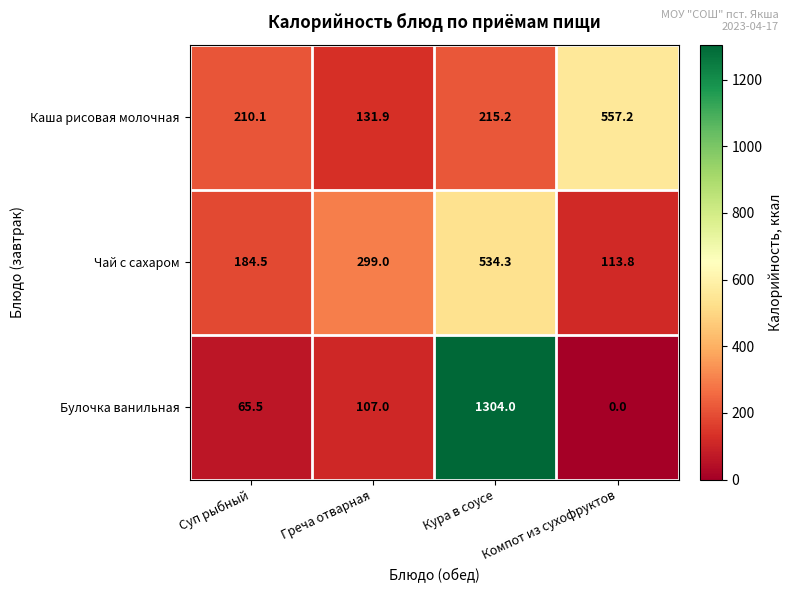

Is it true that Булочка ванильная equals 1304.0 at Кура в соусе?

True